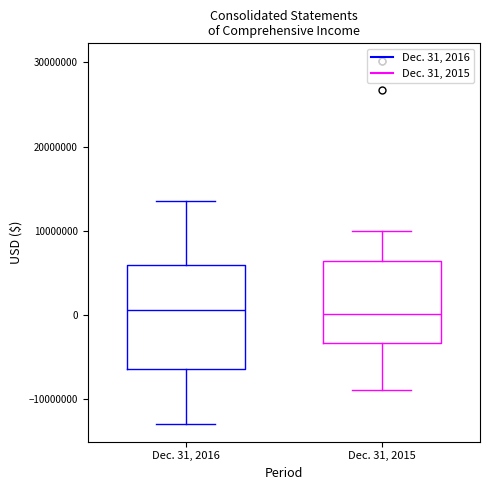

Reading left to right, read every box against the y-axis: the position of its median line, the range the box covers, and the ends of its whiskers. The values are not printed on the chart, so give them approximately, as read against the axis.

Dec. 31, 2016: median 1000000, box -6000000 to 6000000, whiskers -13000000 to 14000000
Dec. 31, 2015: median 0, box -3000000 to 6000000, whiskers -9000000 to 10000000